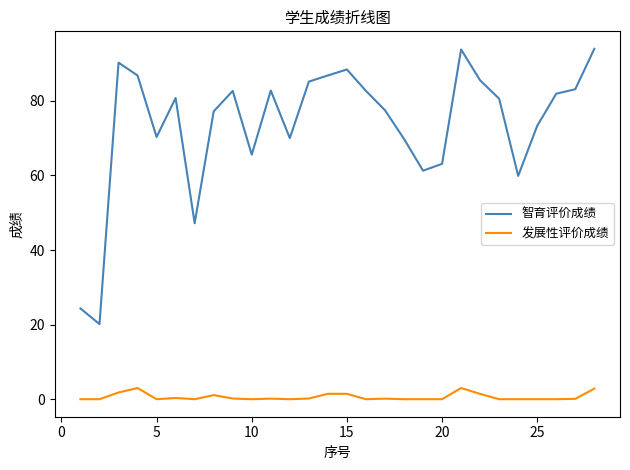

What is the difference between the maximum and minimum values in the 发展性评价成绩 series?

3.0